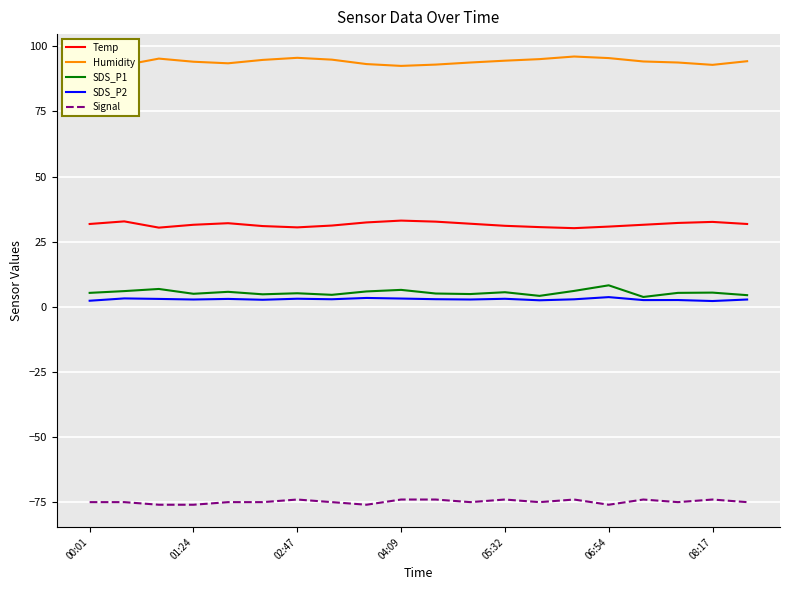

Which series has the largest total across all categories?

Humidity